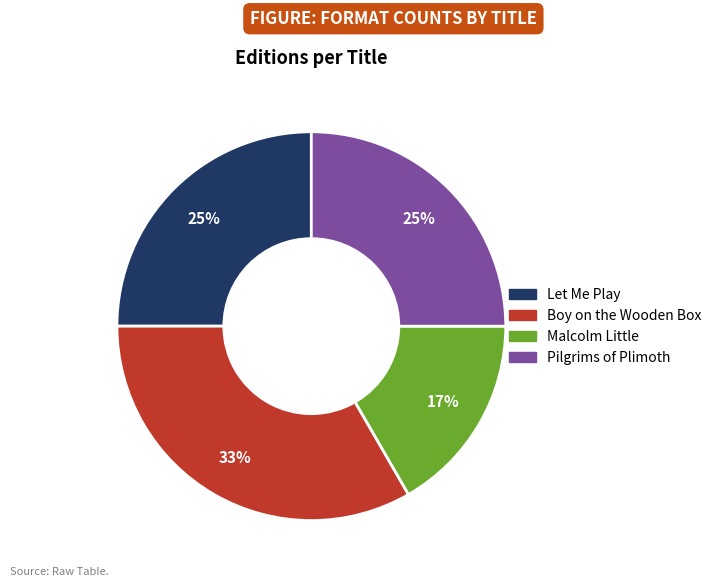

Is there a majority slice in this chart?

No